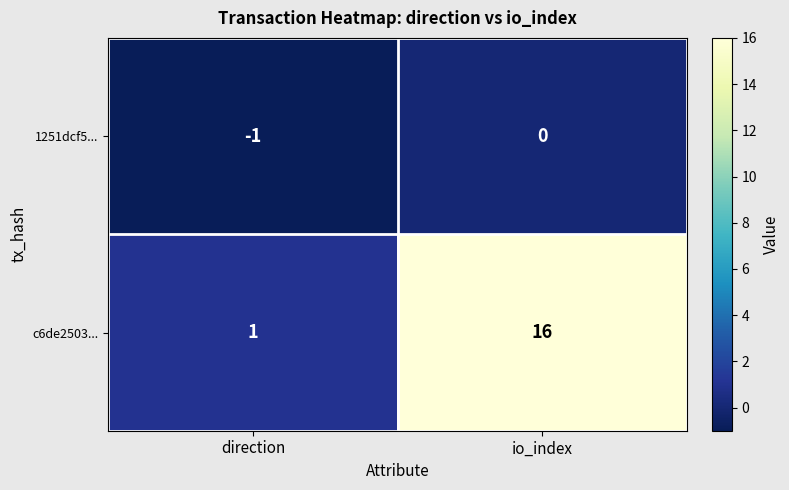

Is it true that c6de2503... equals 16 at io_index?

True